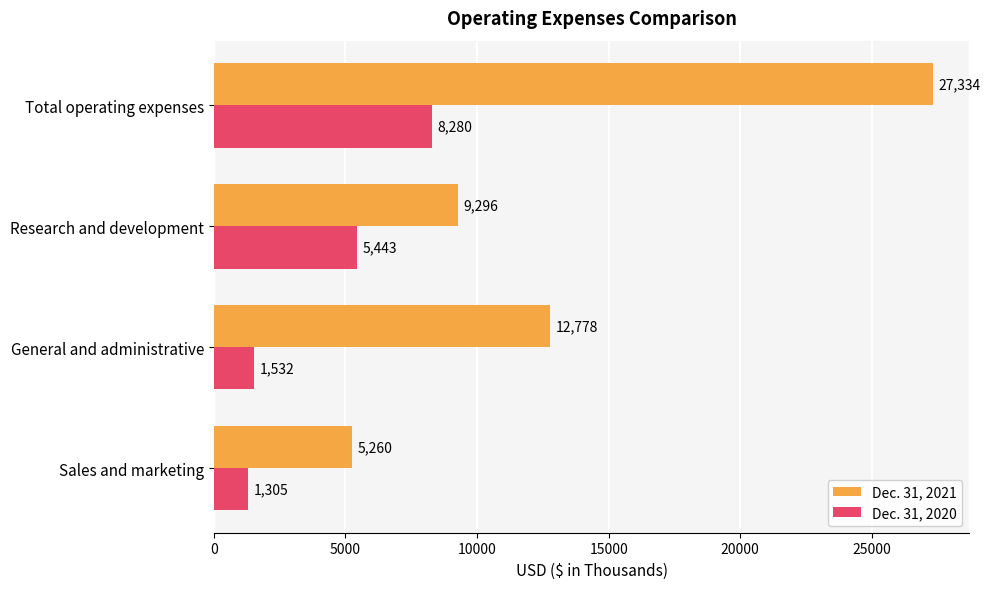

What is the highest value of the Dec. 31, 2020 series?

8280